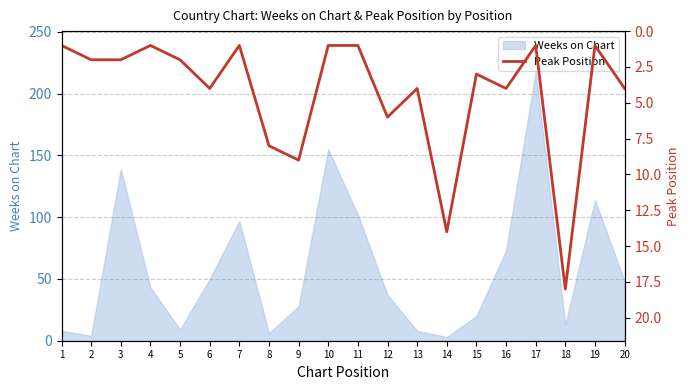

List the labels in order of value, largest first.

18, 14, 9, 8, 12, 6, 13, 16, 20, 15, 2, 3, 5, 1, 4, 7, 10, 11, 17, 19